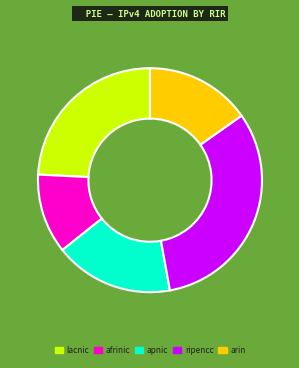

Does any single category account for the majority?

No